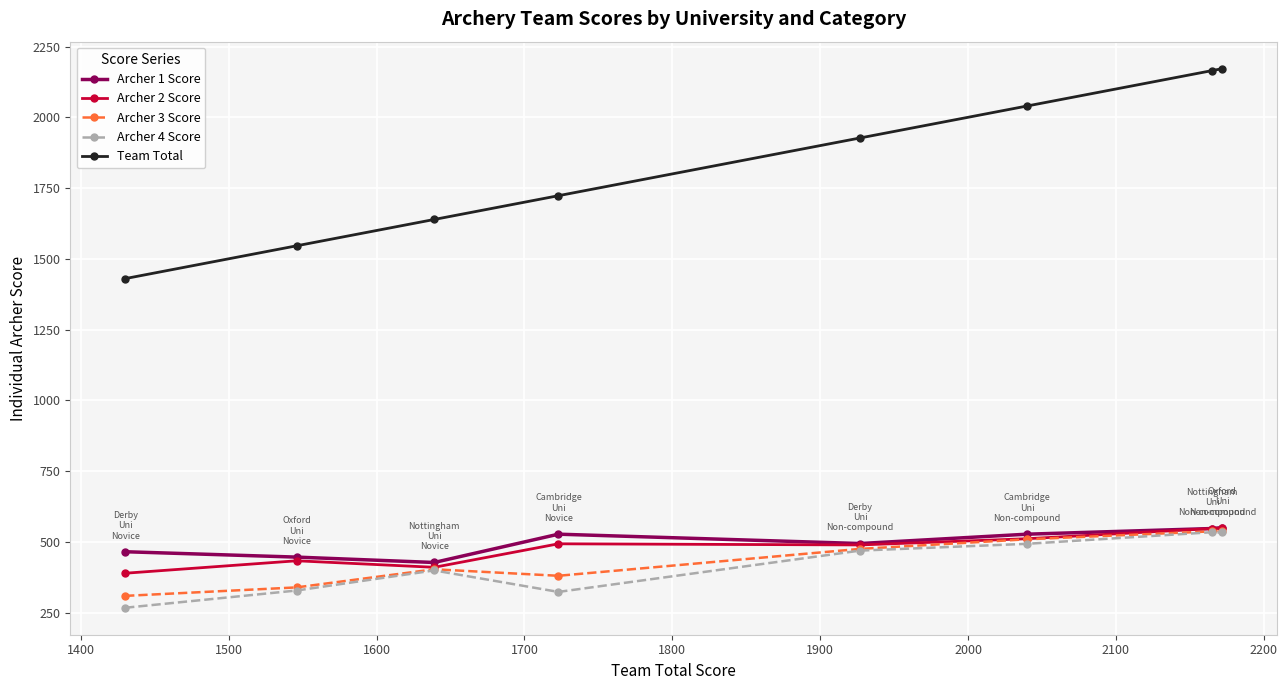

What is the value of the Archer 2 Score point at the 5th from the left?

489